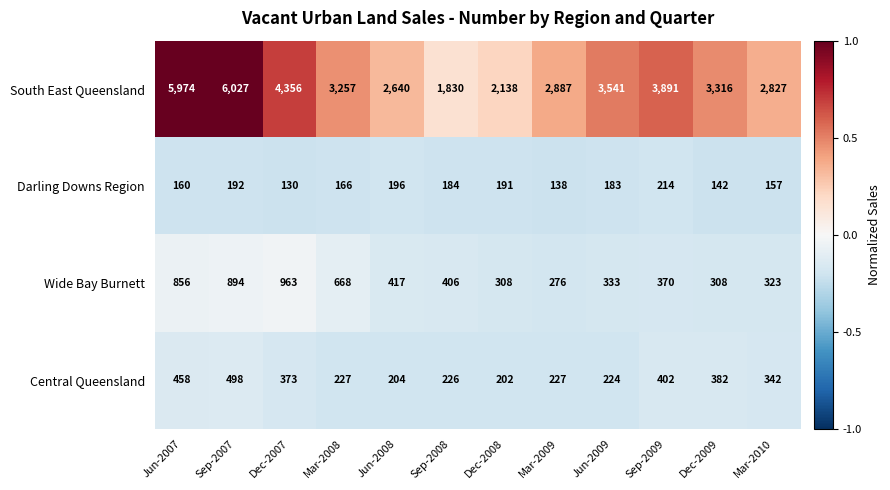

Which series has the largest range (max minus min)?

South East Queensland